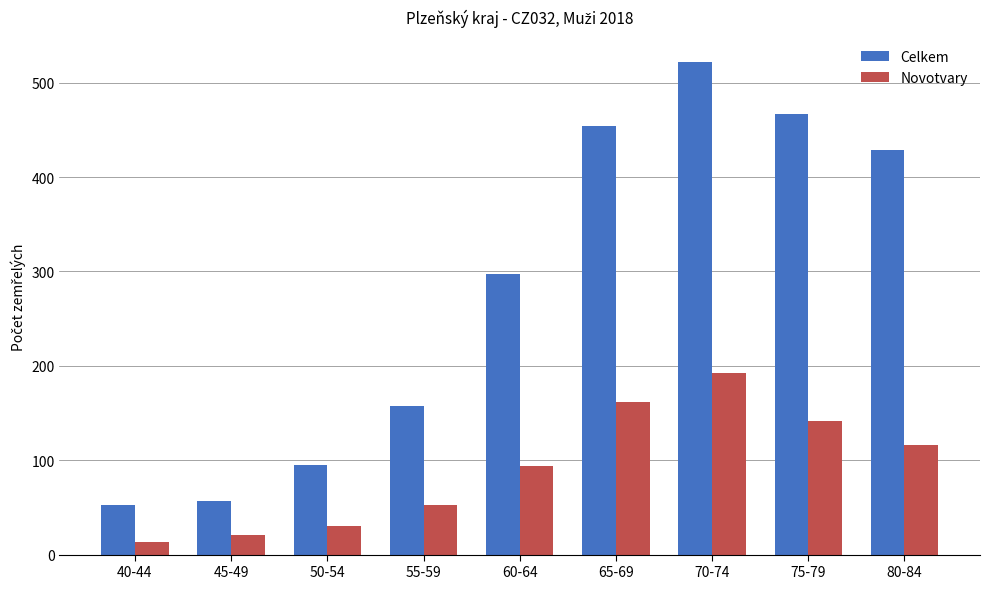

Reading left to right, list all the values displayed in this chart.

Celkem: 53	57	95	157	297	454	522	467	429
Novotvary: 13	21	30	52	94	162	192	142	116